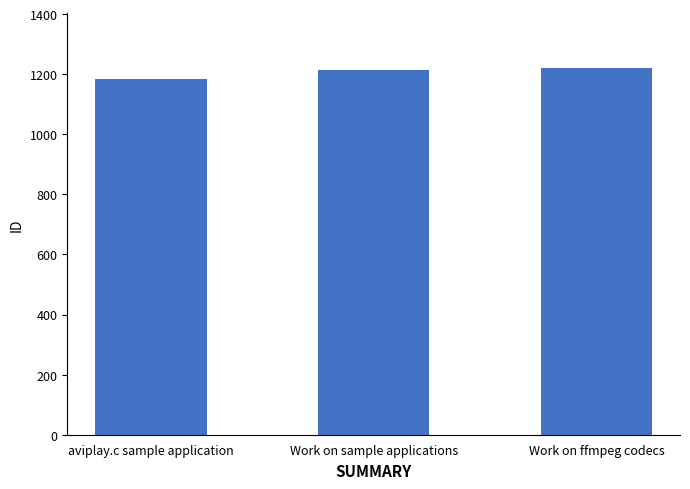

How many series are shown in this chart?

1